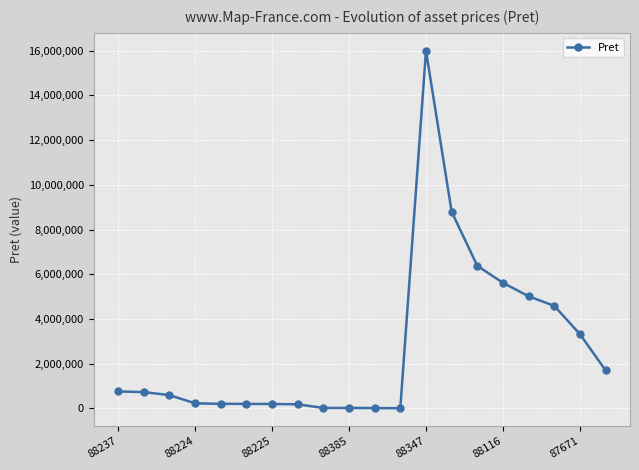

What is the maximum value shown in the chart?

16000000.0